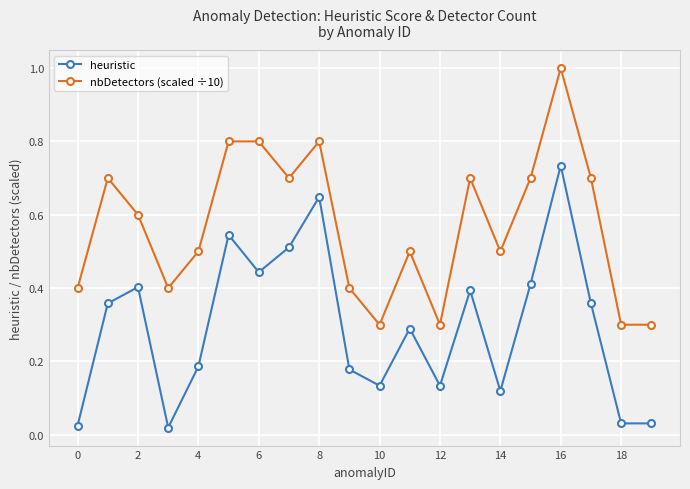

At how many categories does at least one series exceed 0?

20